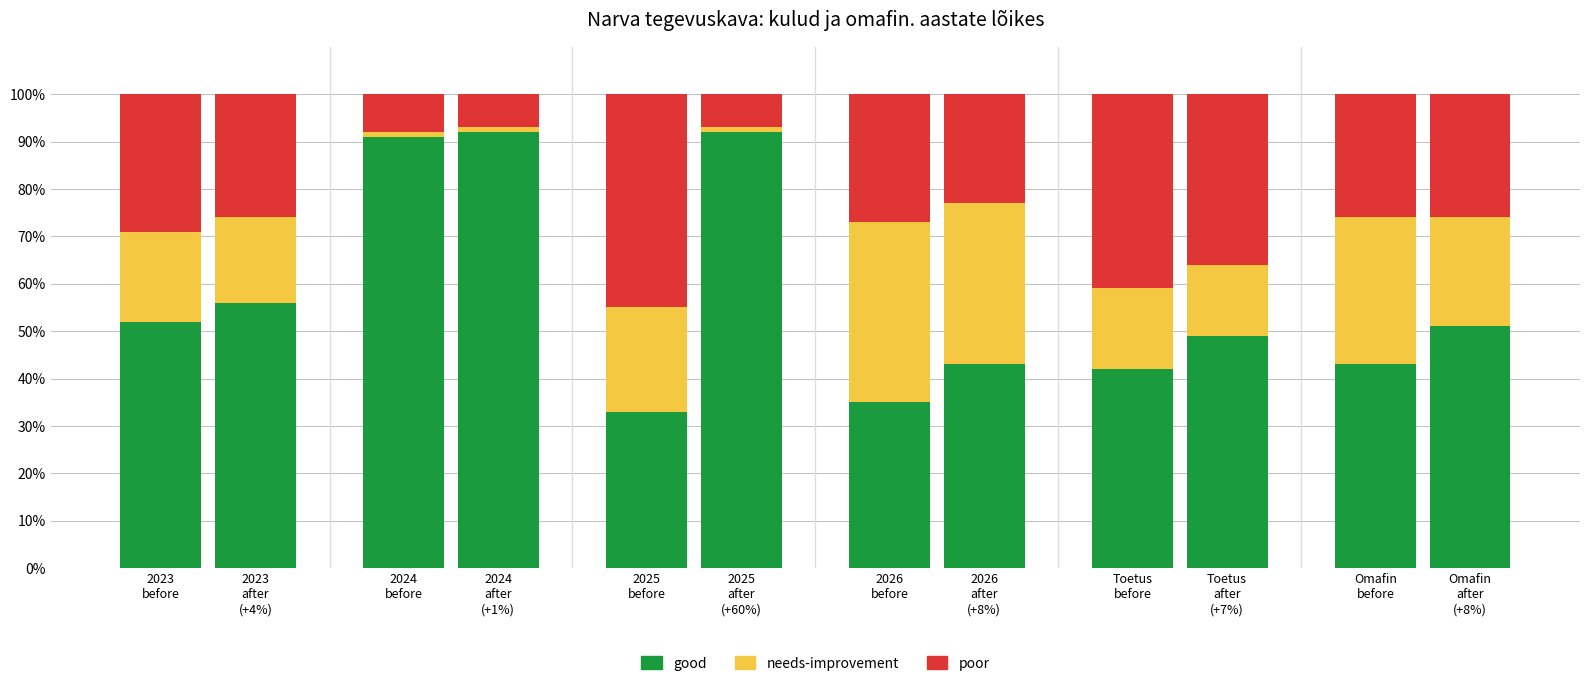

How many data points does each series have?

12